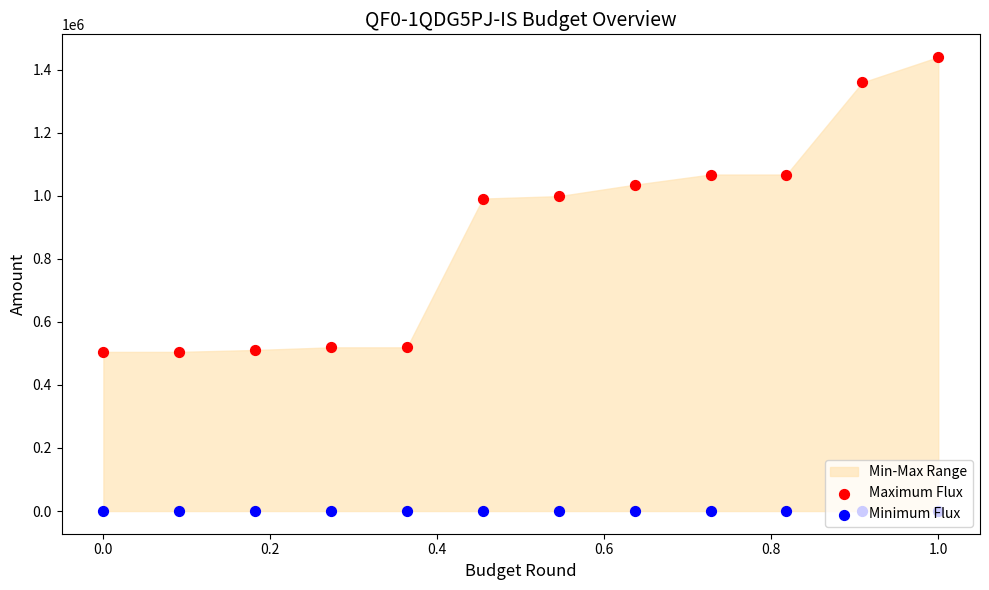

Which series has the largest Y range (max minus min)?

Maximum Flux